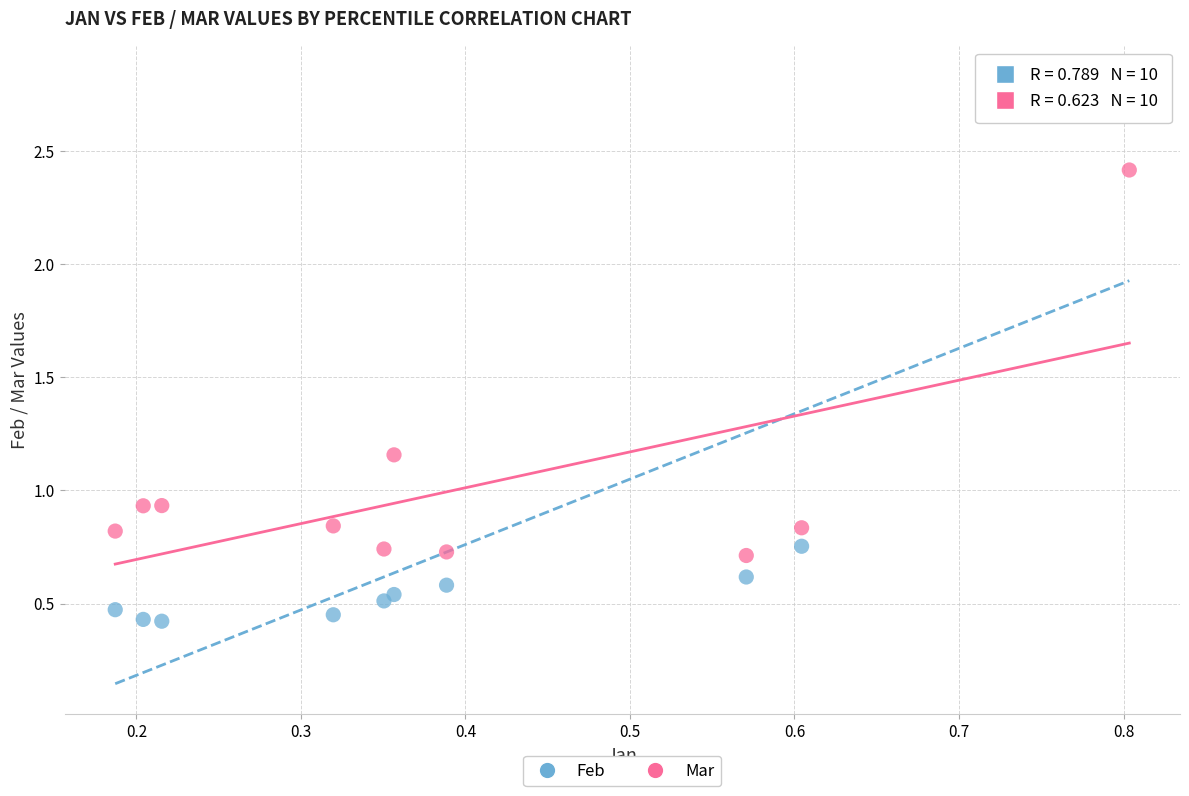

Which series has the widest spread of Y values?

Feb